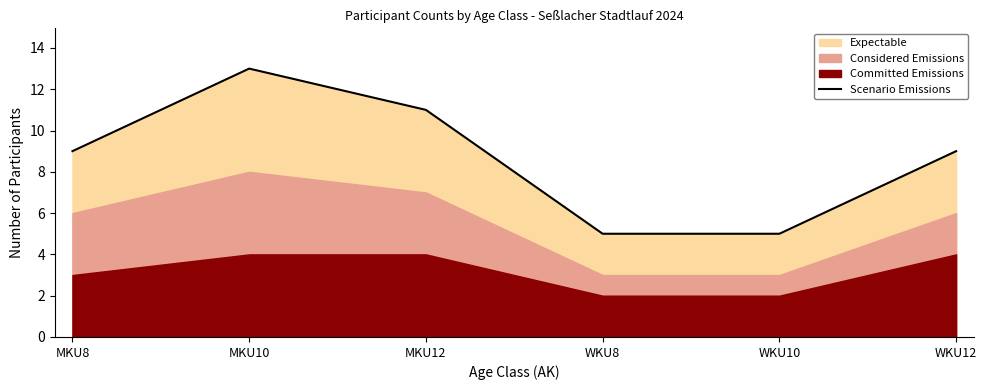

Which category has the lowest value across all series?

WKU8